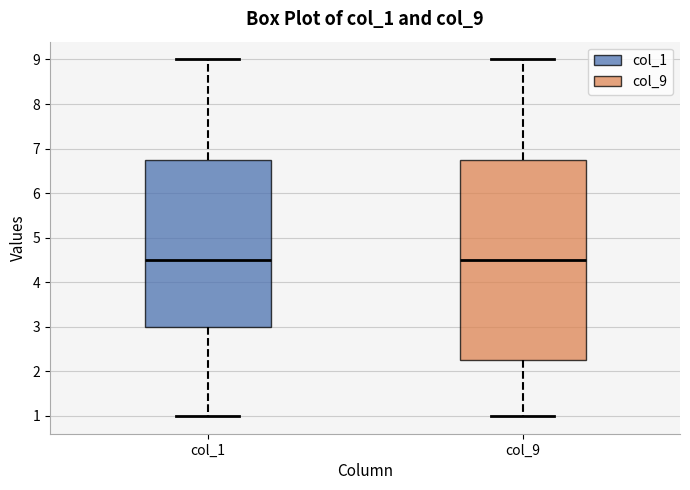

Where does the lower whisker of the box for col_1 end on the y-axis? The values are not printed on the chart, so give them approximately, as read against the axis.

1.0